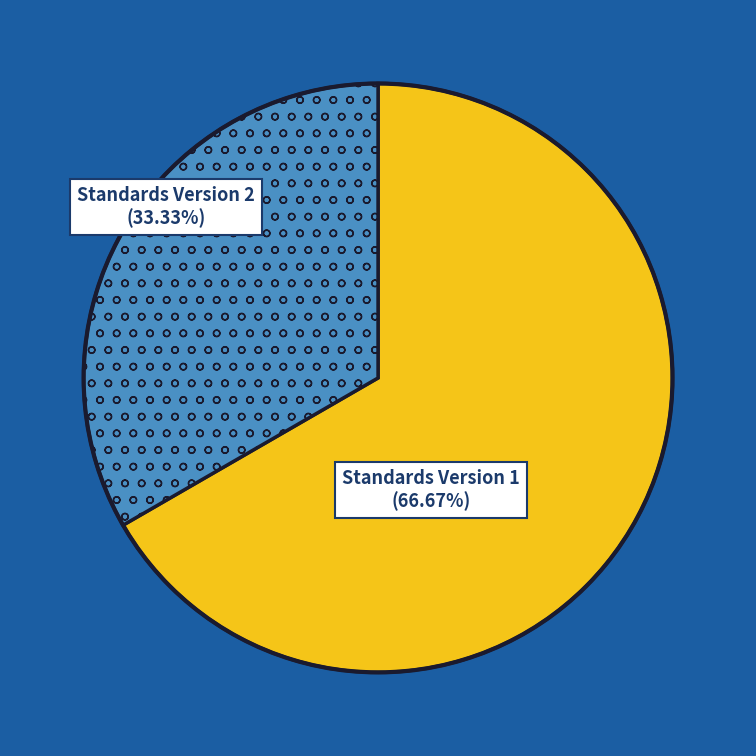

Count the number of slices in the pie.

2